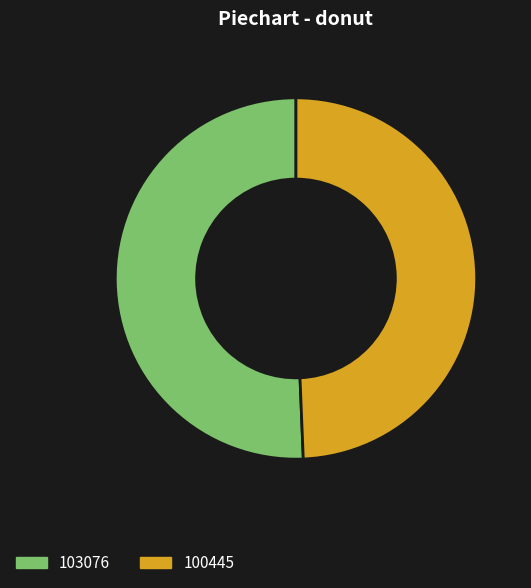

How many segments does this pie chart have?

2